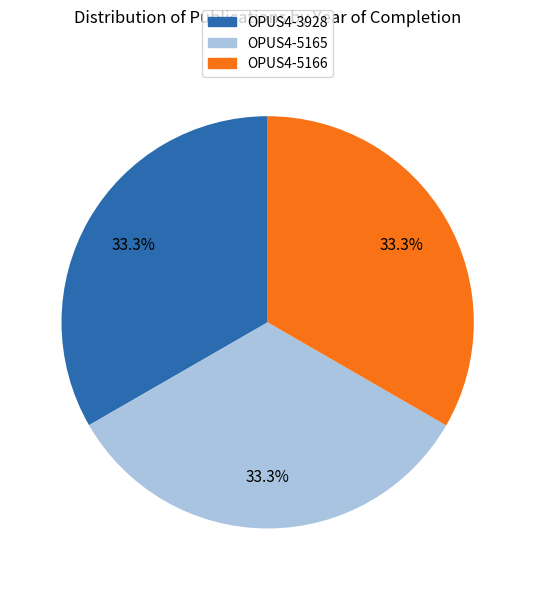

To the nearest percent, what is the average slice percentage?

33%